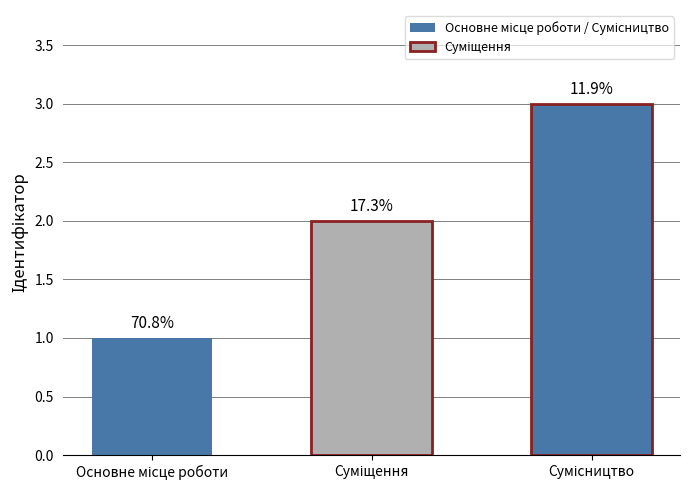

What is the change in value from Суміщення to Сумісництво?

+1